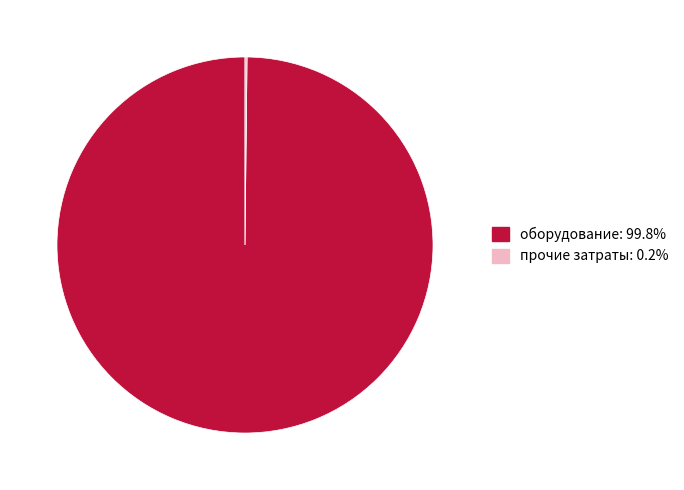

Is there a majority slice in this chart?

Yes